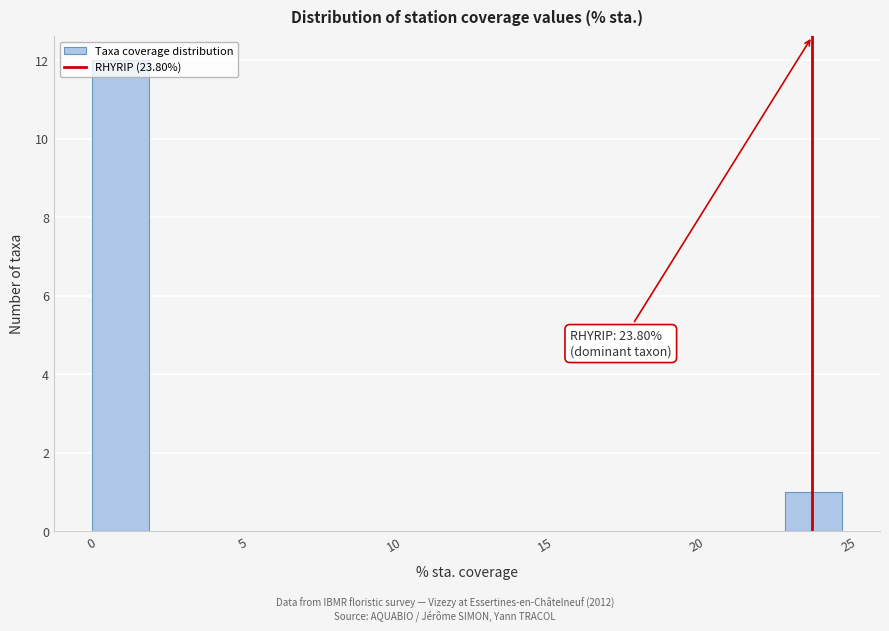

Read against the x-axis, roughly where is the centre of the tallest bar?

1.0